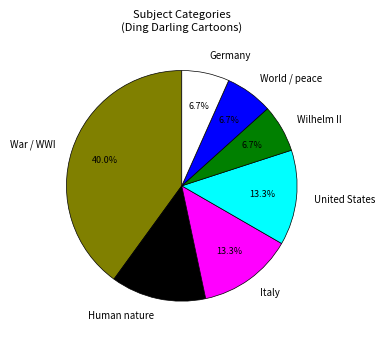

Which slice is the largest?

War / WWI